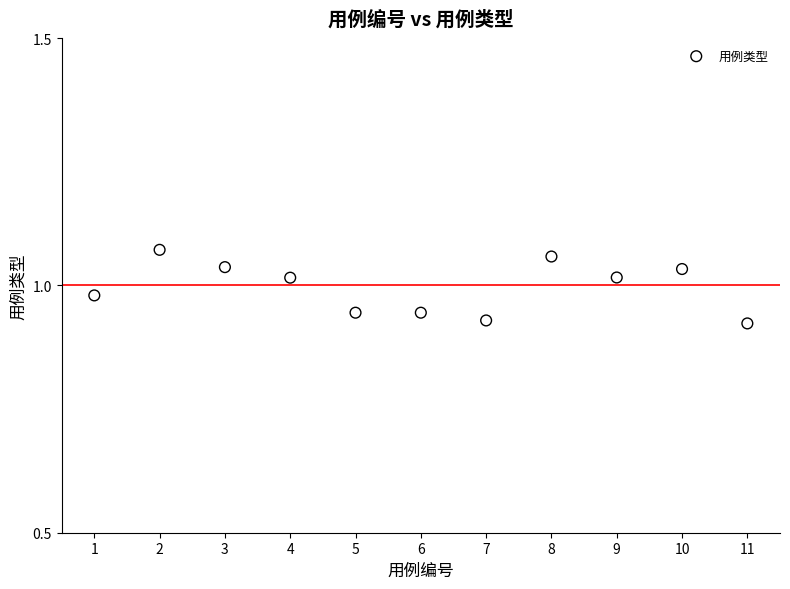

What is the range of X values (max minus min)?

10.0